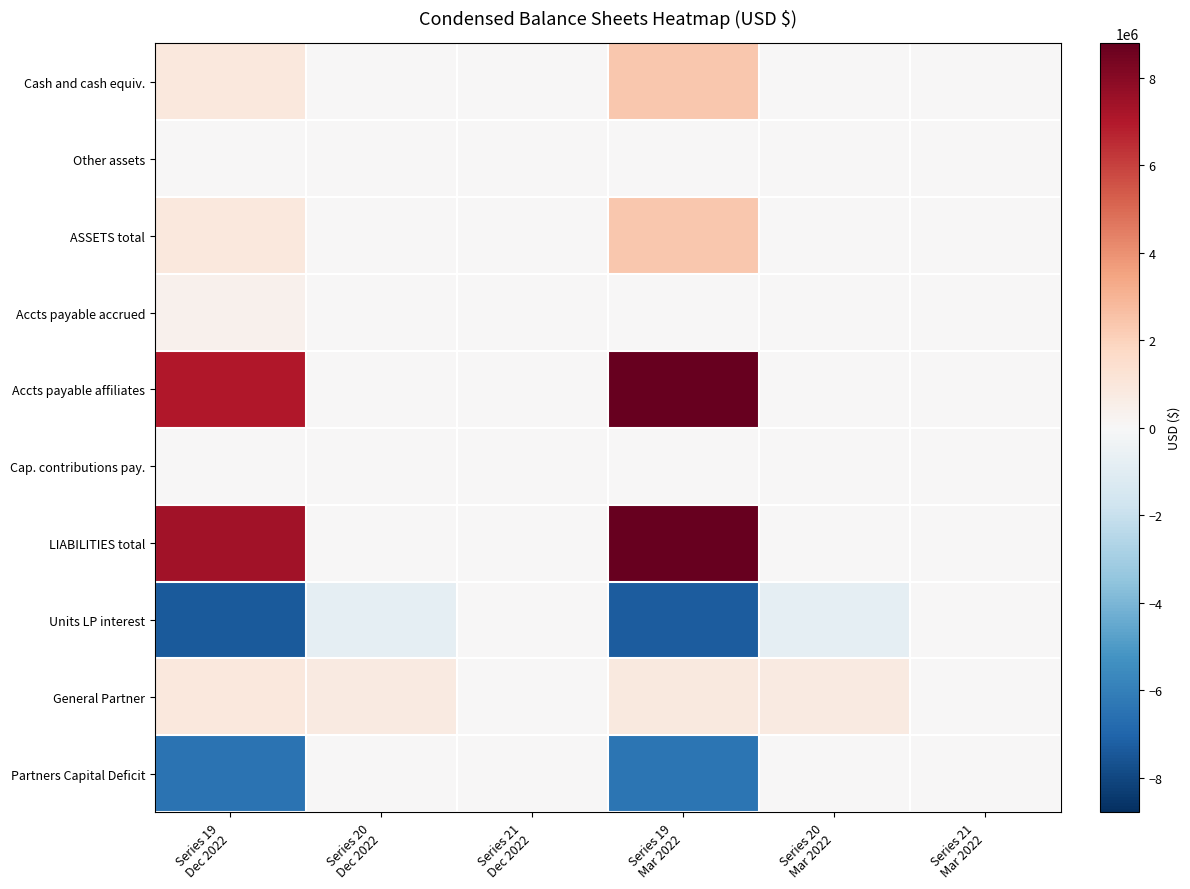

Reading right to left, extract all data points from this chart.

Cash and cash equiv.: Series 21
Mar 2022=0	Series 20
Mar 2022=0	Series 19
Mar 2022=2370898	Series 21
Dec 2022=0	Series 20
Dec 2022=0	Series 19
Dec 2022=892099
Other assets: Series 21
Mar 2022=0	Series 20
Mar 2022=0	Series 19
Mar 2022=6288	Series 21
Dec 2022=0	Series 20
Dec 2022=0	Series 19
Dec 2022=2500
ASSETS total: Series 21
Mar 2022=0	Series 20
Mar 2022=0	Series 19
Mar 2022=2377186	Series 21
Dec 2022=0	Series 20
Dec 2022=0	Series 19
Dec 2022=894599
Accts payable accrued: Series 21
Mar 2022=0	Series 20
Mar 2022=0	Series 19
Mar 2022=0	Series 21
Dec 2022=0	Series 20
Dec 2022=0	Series 19
Dec 2022=359621
Accts payable affiliates: Series 21
Mar 2022=0	Series 20
Mar 2022=0	Series 19
Mar 2022=8781884	Series 21
Dec 2022=0	Series 20
Dec 2022=0	Series 19
Dec 2022=7017470
Cap. contributions pay.: Series 21
Mar 2022=0	Series 20
Mar 2022=0	Series 19
Mar 2022=785	Series 21
Dec 2022=0	Series 20
Dec 2022=0	Series 19
Dec 2022=785
LIABILITIES total: Series 21
Mar 2022=0	Series 20
Mar 2022=0	Series 19
Mar 2022=8782669	Series 21
Dec 2022=0	Series 20
Dec 2022=0	Series 19
Dec 2022=7377876
Units LP interest: Series 21
Mar 2022=0	Series 20
Mar 2022=-754767	Series 19
Mar 2022=-7296726	Series 21
Dec 2022=0	Series 20
Dec 2022=-754767	Series 19
Dec 2022=-7408457
General Partner: Series 21
Mar 2022=0	Series 20
Mar 2022=754767	Series 19
Mar 2022=891243	Series 21
Dec 2022=0	Series 20
Dec 2022=754767	Series 19
Dec 2022=925180
Partners Capital Deficit: Series 21
Mar 2022=0	Series 20
Mar 2022=0	Series 19
Mar 2022=-6405483	Series 21
Dec 2022=0	Series 20
Dec 2022=0	Series 19
Dec 2022=-6483277